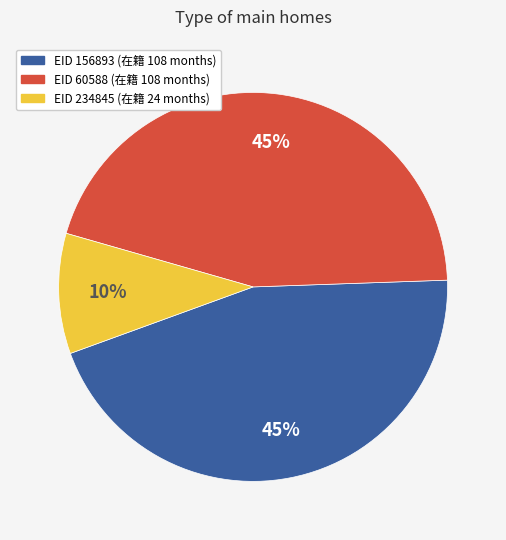

True or false: EID 156893 (在籍 108 months) accounts for 45% of the total.

True